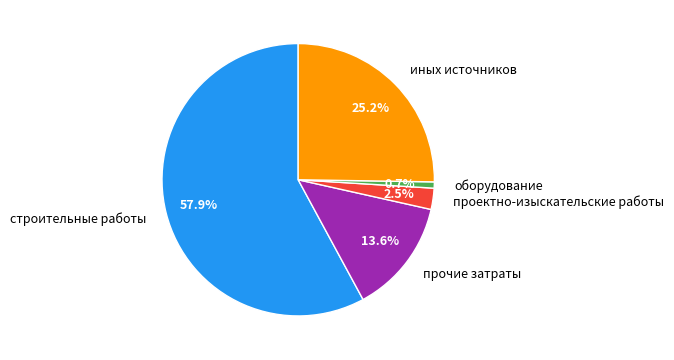

To the nearest percent, what is the combined percentage of проектно-изыскательские работы and иных источников?

28%